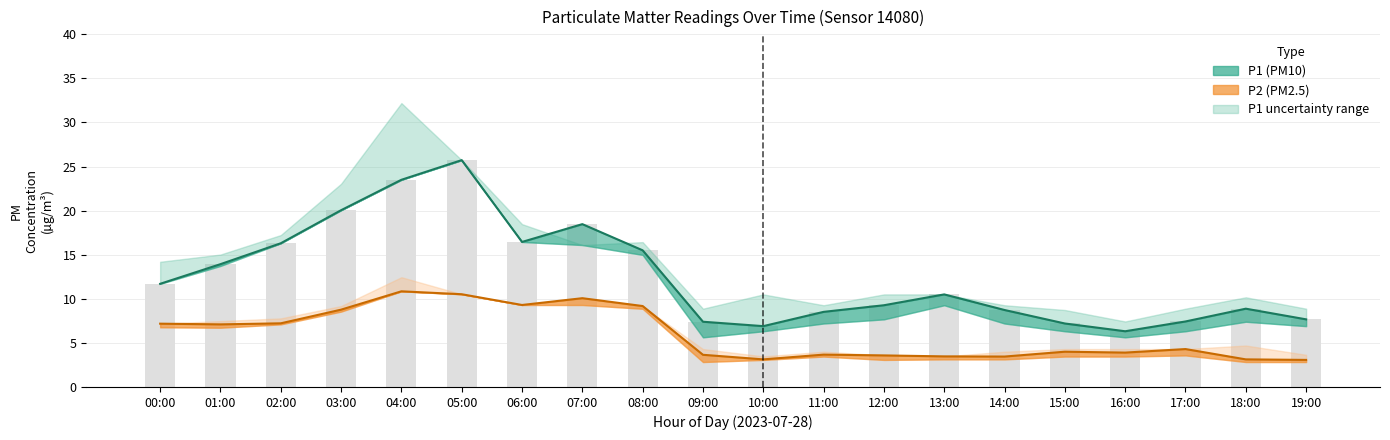

At which label is P1 closest to 16?

02:00